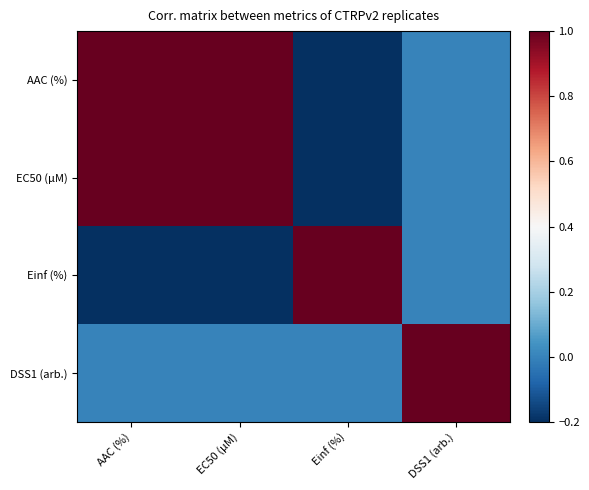

How many data points does each series have?

4